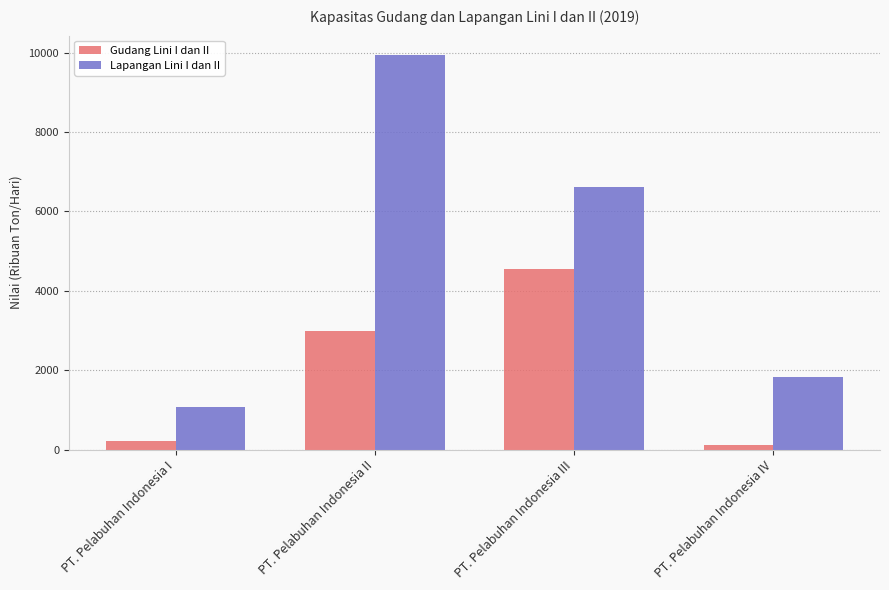

What is the difference between the maximum and minimum values in the Lapangan Lini I dan II series?

8861